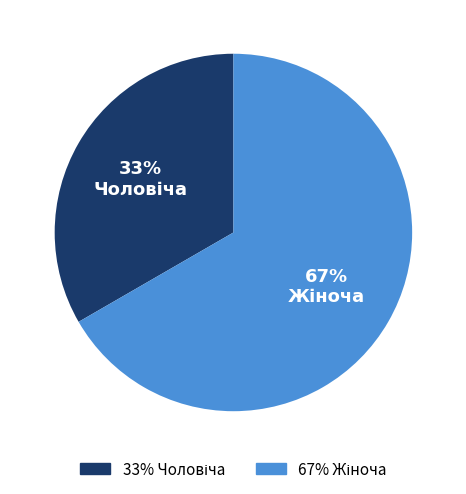

Is there a majority slice in this chart?

Yes